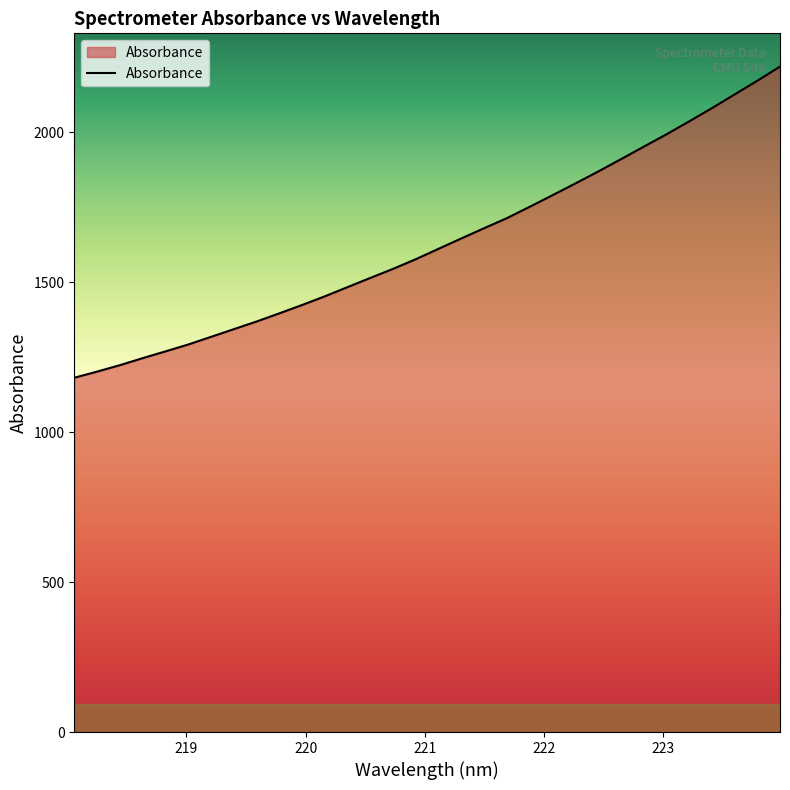

What is the difference between the maximum and minimum values?

1037.6